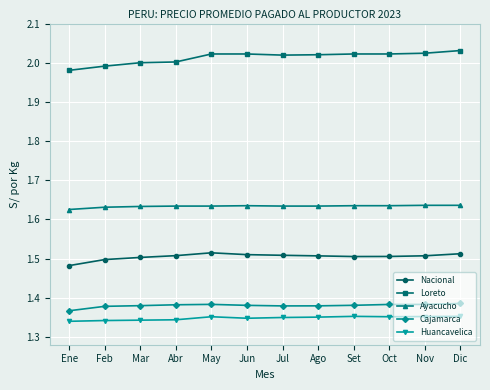

What position from the right is May?

8